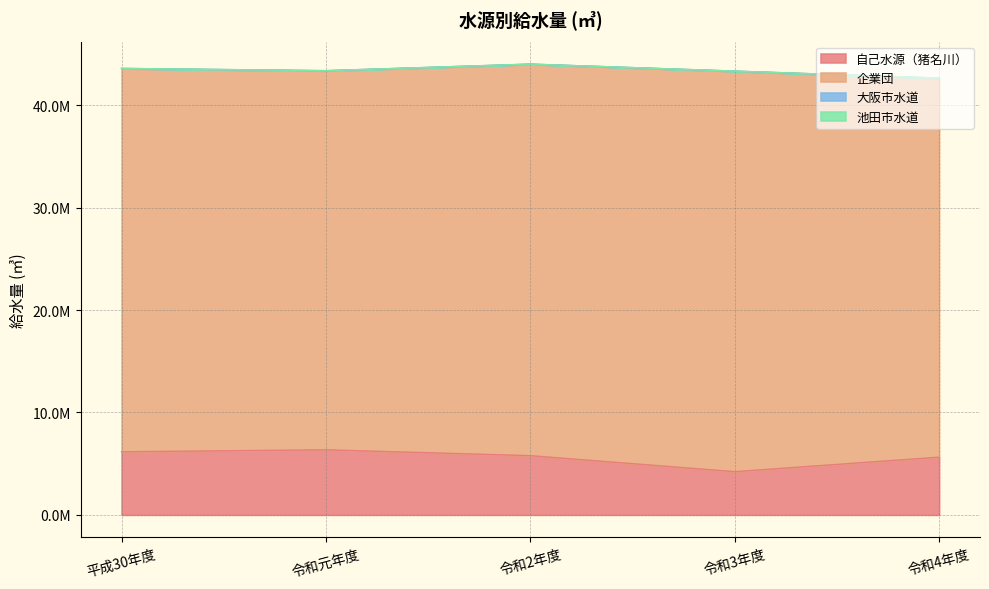

Reading left to right, extract all data points from this chart.

自己水源（猪名川）: 6161150	6352450	5781670	4219190	5635550
企業団: 37429874	37017356	38229976	39108550	37009068
大阪市水道: 12126	11915	11751	11991	12169
池田市水道: 1077	1181	1558	1619	1281